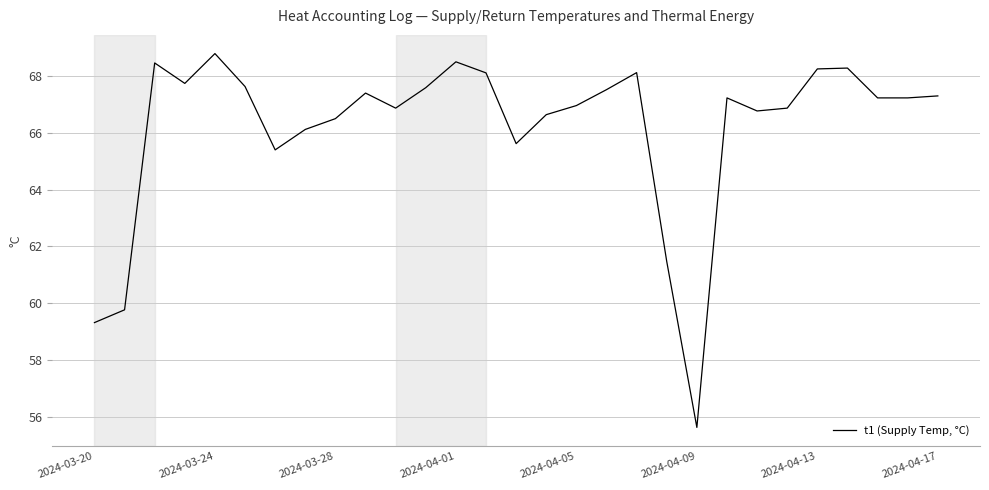

How many lines are shown in the chart?

1